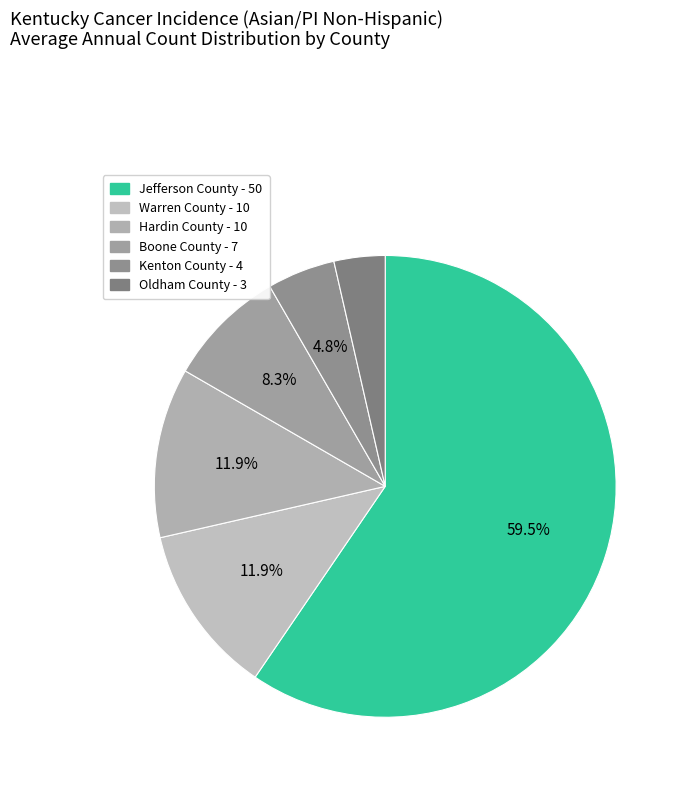

What is the largest slice in the pie chart?

Jefferson County - 50